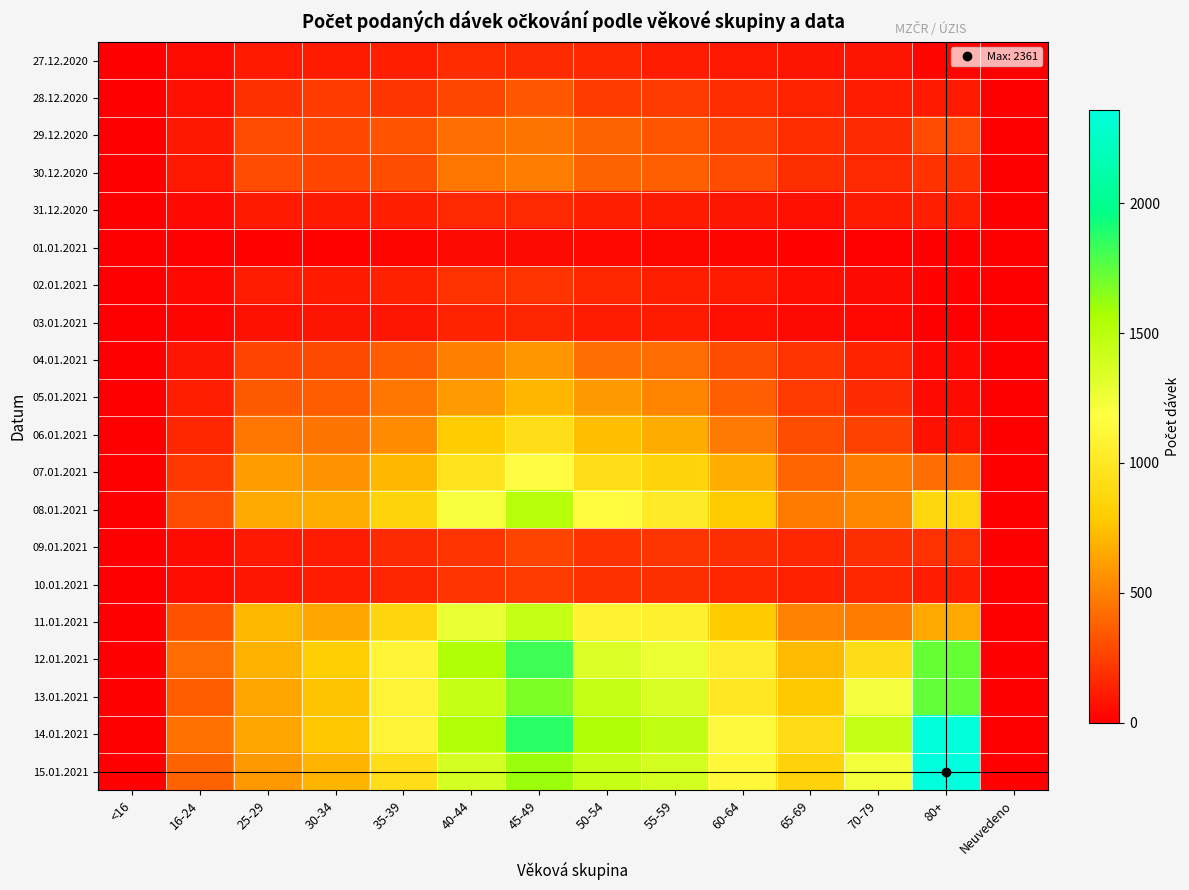

Which category has the lowest value across all series?

<16